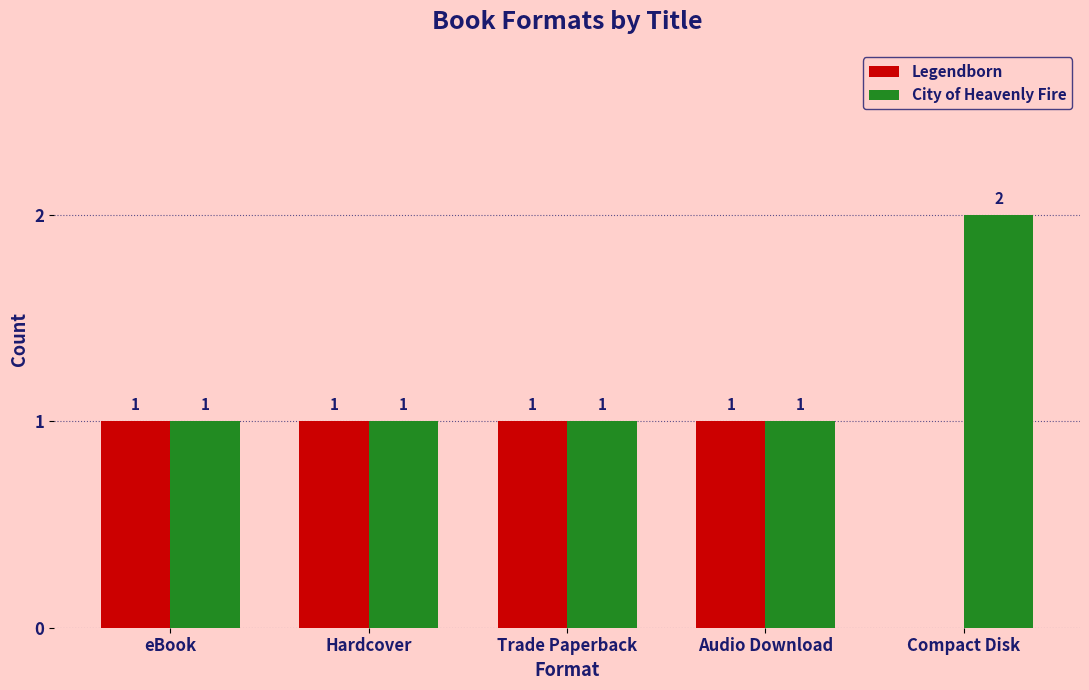

Is the value of Legendborn at Hardcover greater than the value of City of Heavenly Fire at Compact Disk?

No